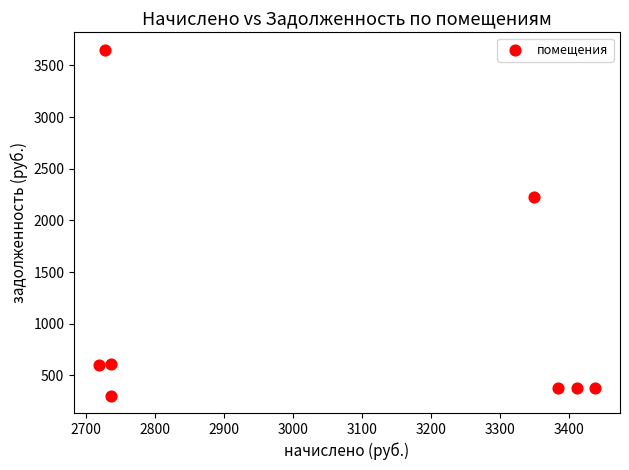

What Y value in the scatter plot is closest to 1977?

2229.7